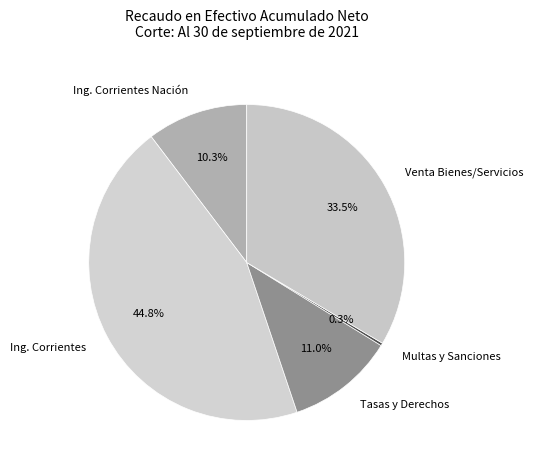

What percentage is NOT represented by Ing. Corrientes?

55.2%